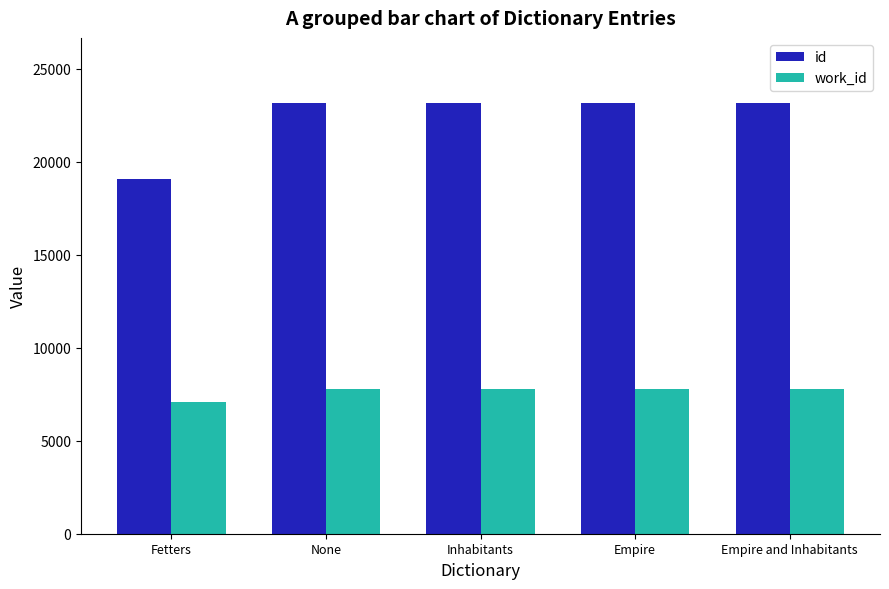

Which series has the largest total across all categories?

id